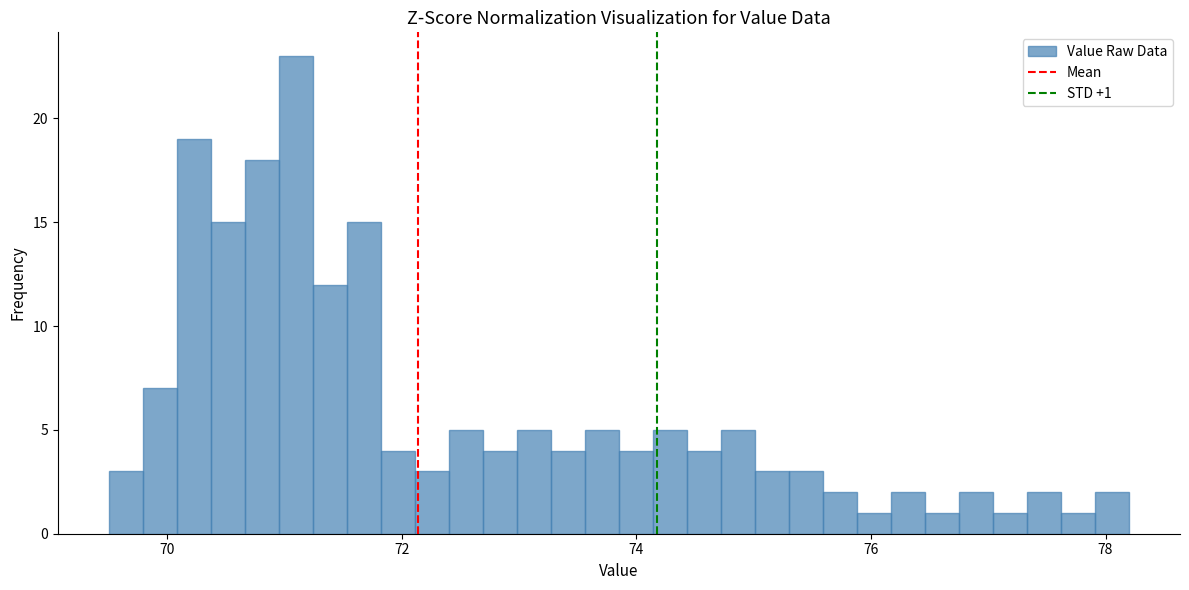

Around what value on the x-axis is the tallest bar? Give the approximate position of its centre, as read against the axis.

71.0